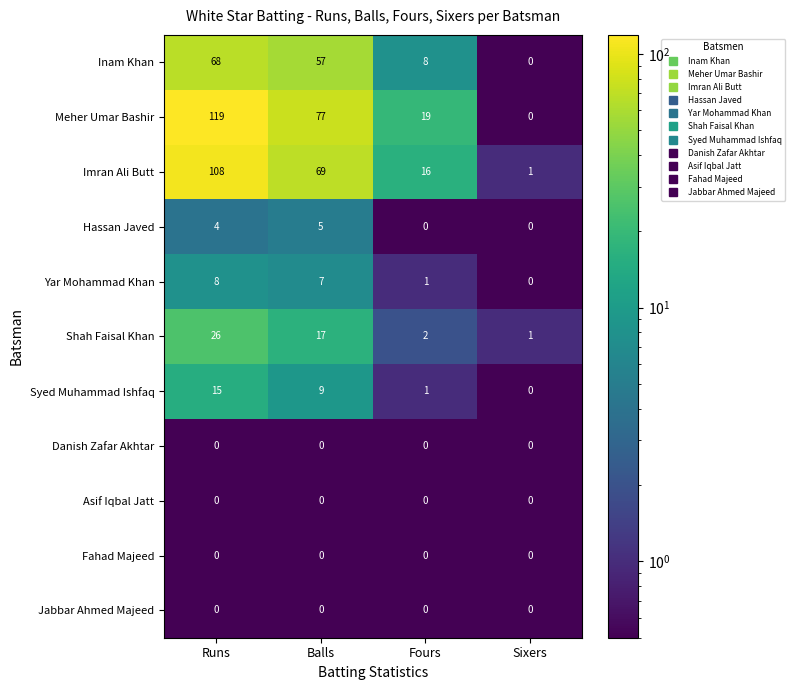

At which label is Shah Faisal Khan closest to 13?

Balls